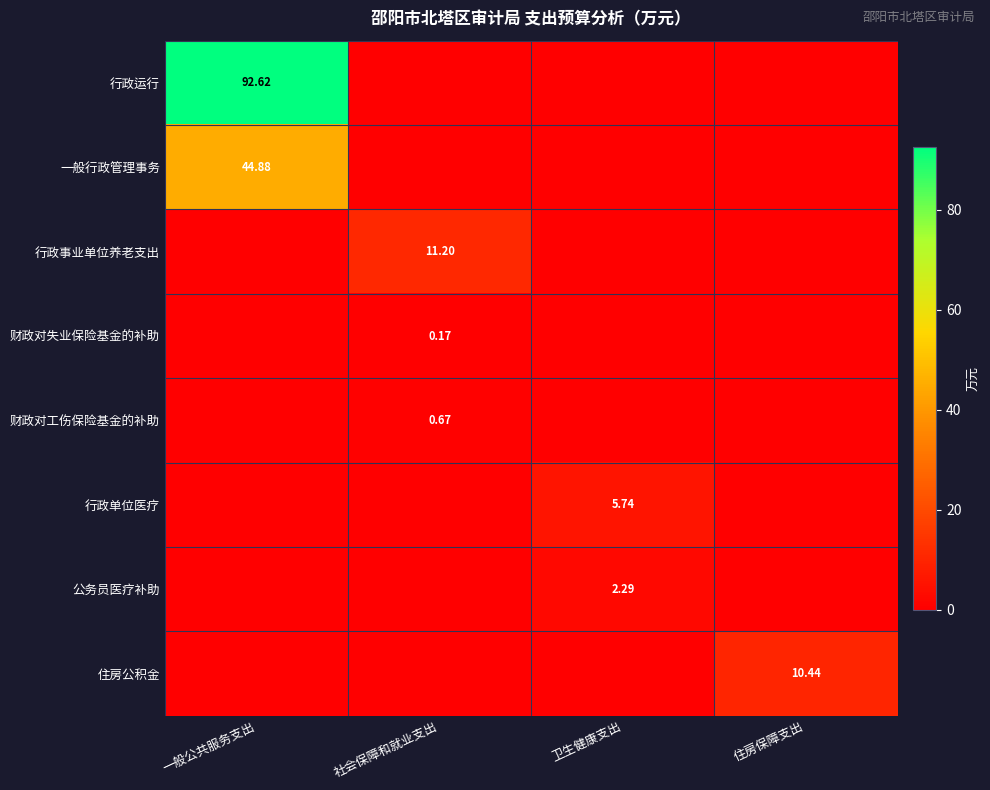

The value of 一般行政管理事务 at 住房保障支出 is 0.0. True or false?

True